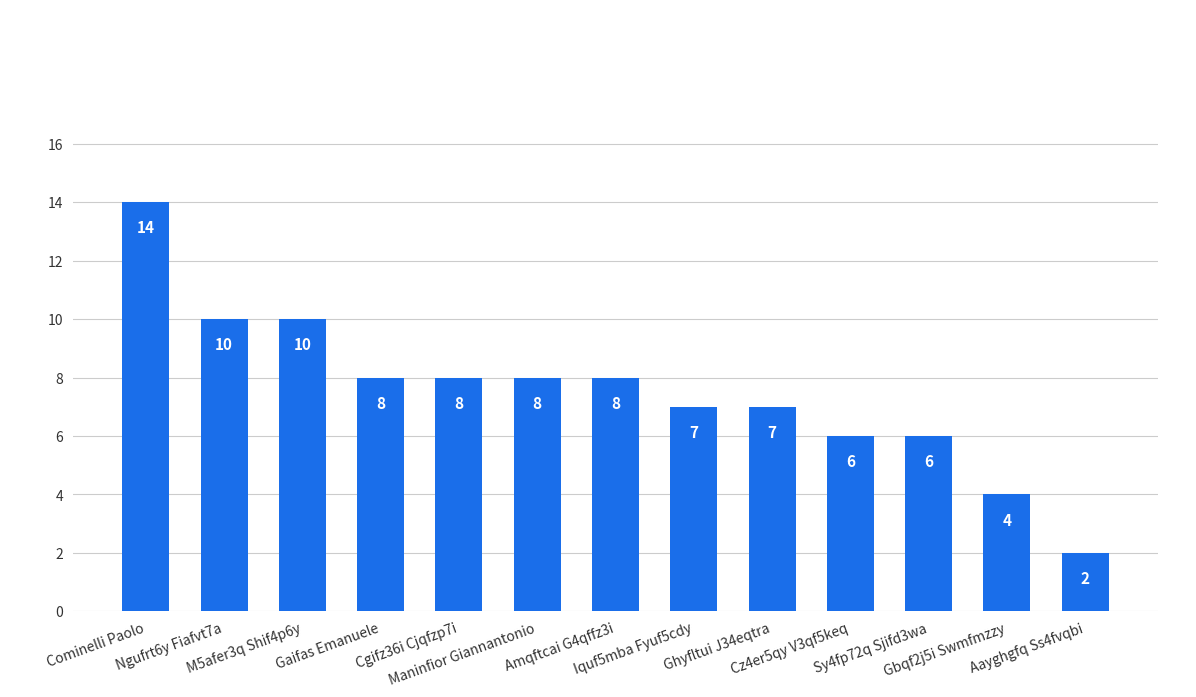

The value at Cgifz36i Cjqfzp7i is 8. True or false?

True